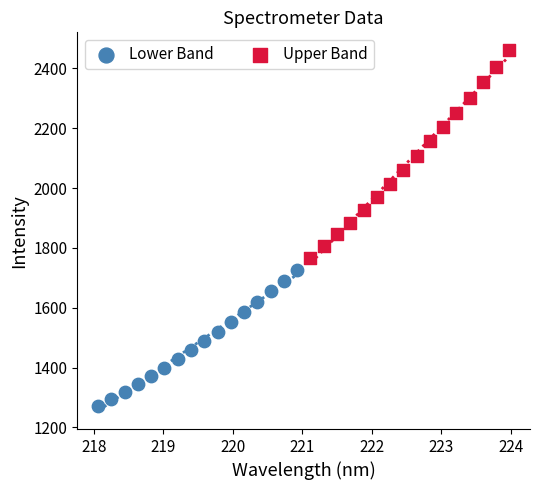

Which series has the largest Y range (max minus min)?

Upper Band